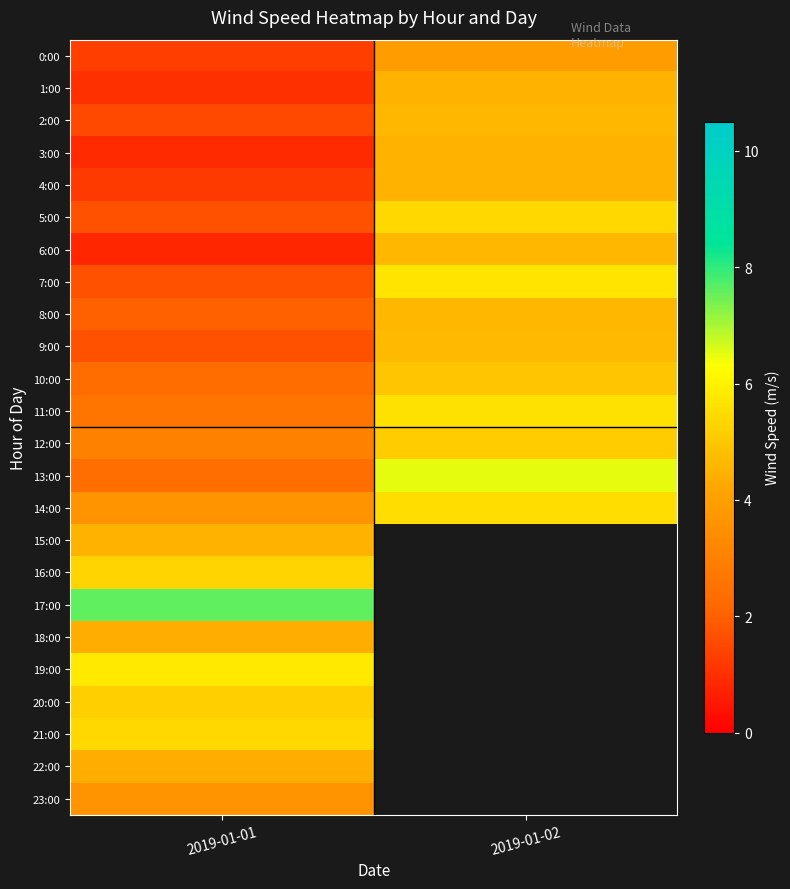

Is the value of 9:00 at 2019-01-01 greater than the value of 10:00 at 2019-01-02?

No